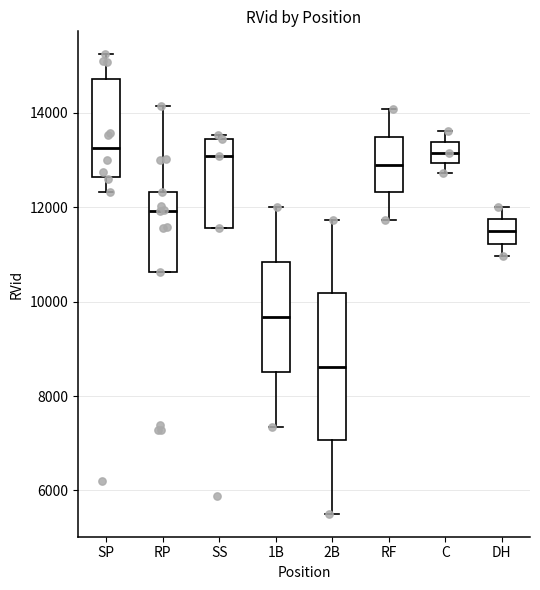

Reading left to right, transcribe this box plot: for each box, give where its median line is, the range the box spans, and where its two whiskers end, as read against the y-axis. The values are not printed on the chart, so give them approximately, as read against the axis.

SP: median 13200, box 12600 to 14800, whiskers 12400 to 15200
RP: median 12000, box 10600 to 12400, whiskers 10600 to 14200
SS: median 13000, box 11600 to 13400, whiskers 11600 to 13600
1B: median 9600, box 8600 to 10800, whiskers 7400 to 12000
2B: median 8600, box 7000 to 10200, whiskers 5600 to 11800
RF: median 13000, box 12400 to 13400, whiskers 11800 to 14000
C: median 13200, box 13000 to 13400, whiskers 12800 to 13600
DH: median 11400, box 11200 to 11800, whiskers 11000 to 12000